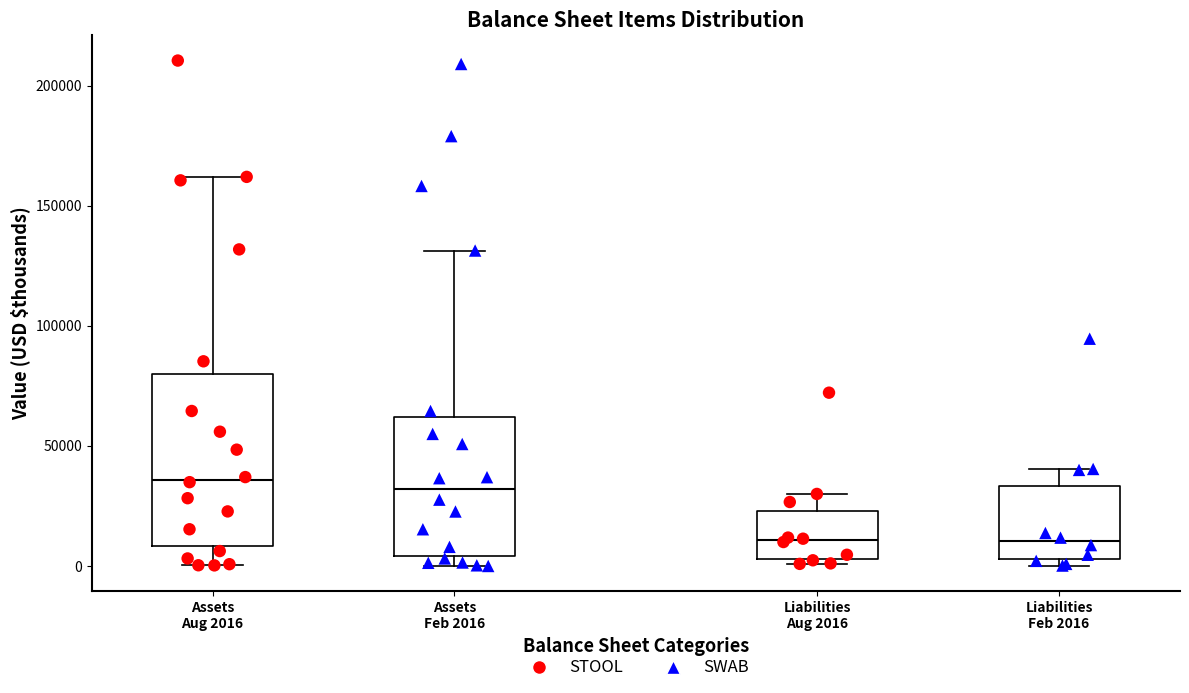

Comparing the boxes themselves (not the whiskers), which one is the tallest?

Assets Aug 2016